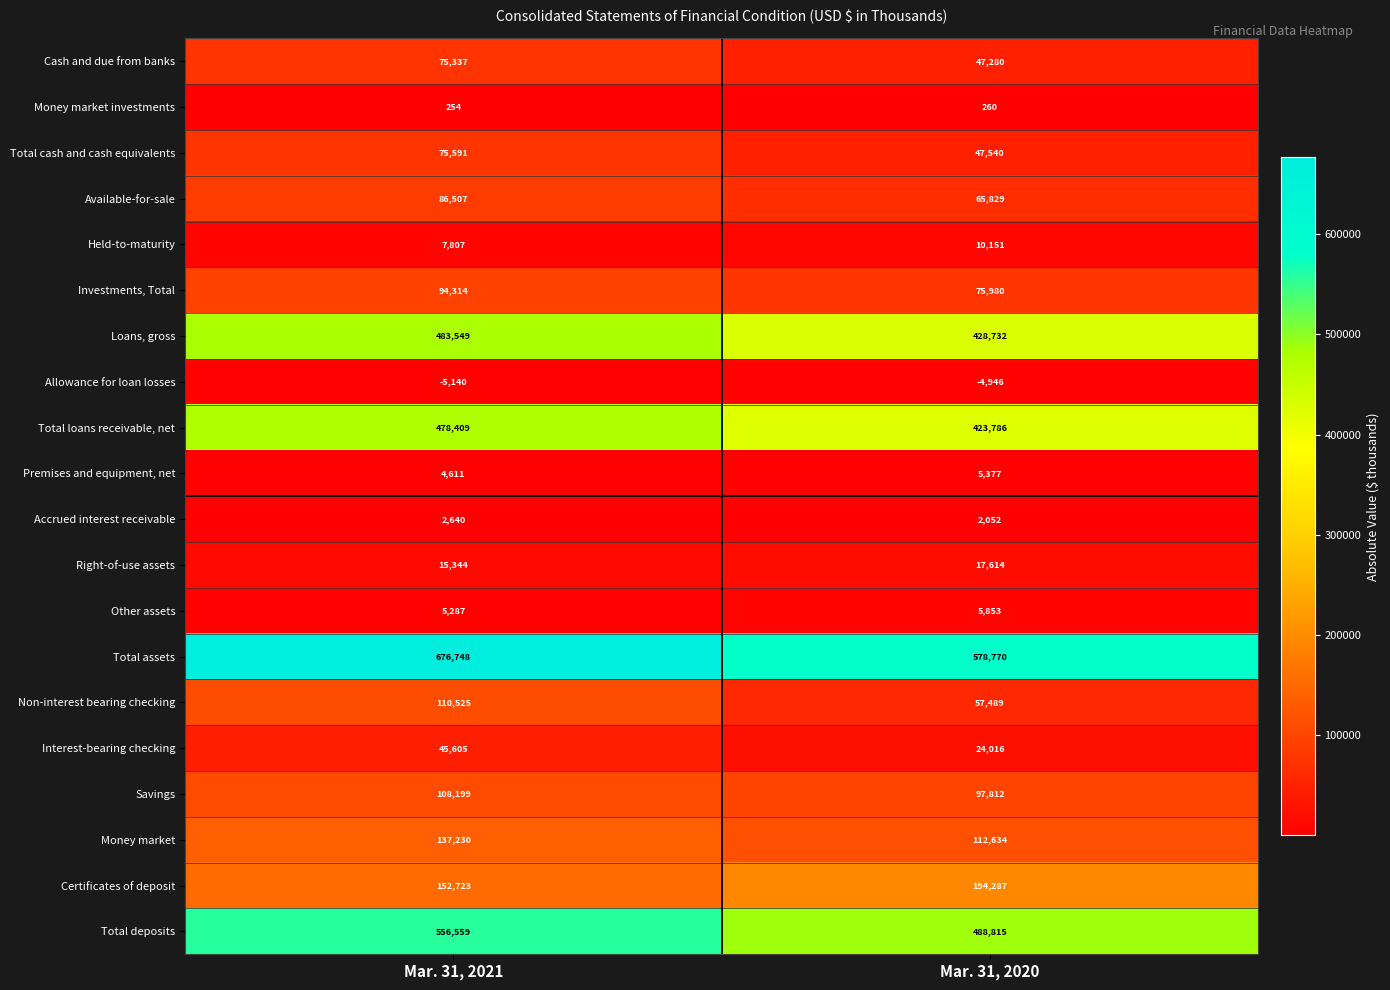

True or false: Savings has a value of 97812 at Mar. 31, 2020.

True